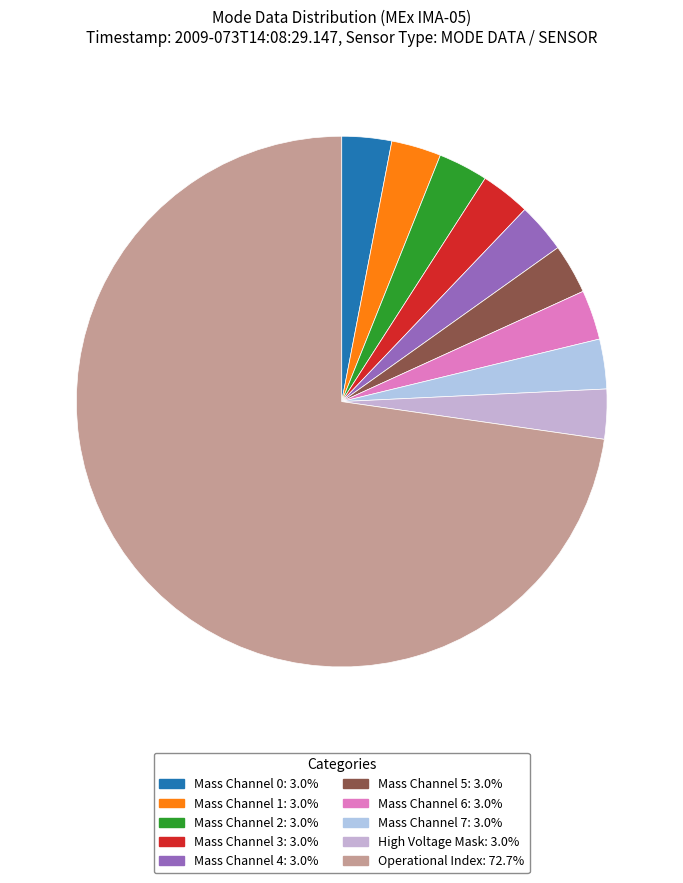

How many segments does this pie chart have?

10